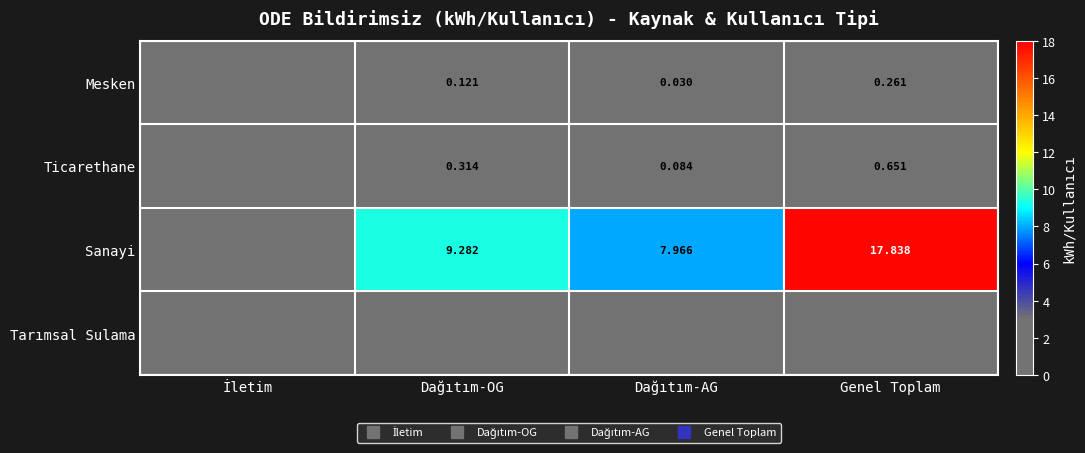

Rank the series by their maximum value, from highest to lowest.

Sanayi, Ticarethane, Mesken, Tarımsal Sulama